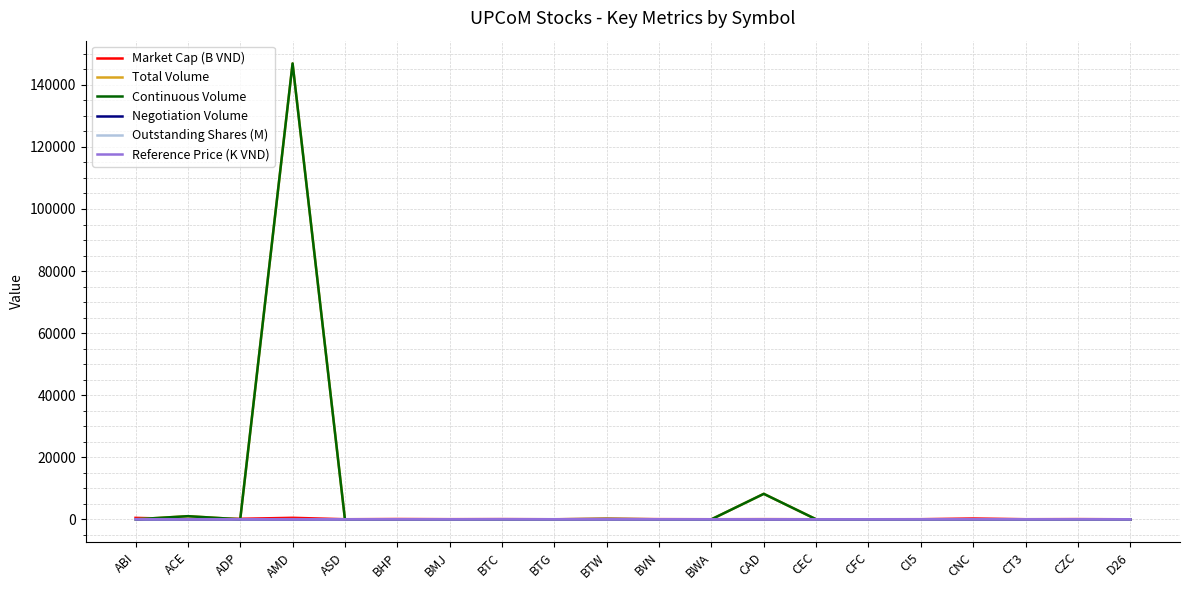

Does the chart display data point markers on the line(s)?

No